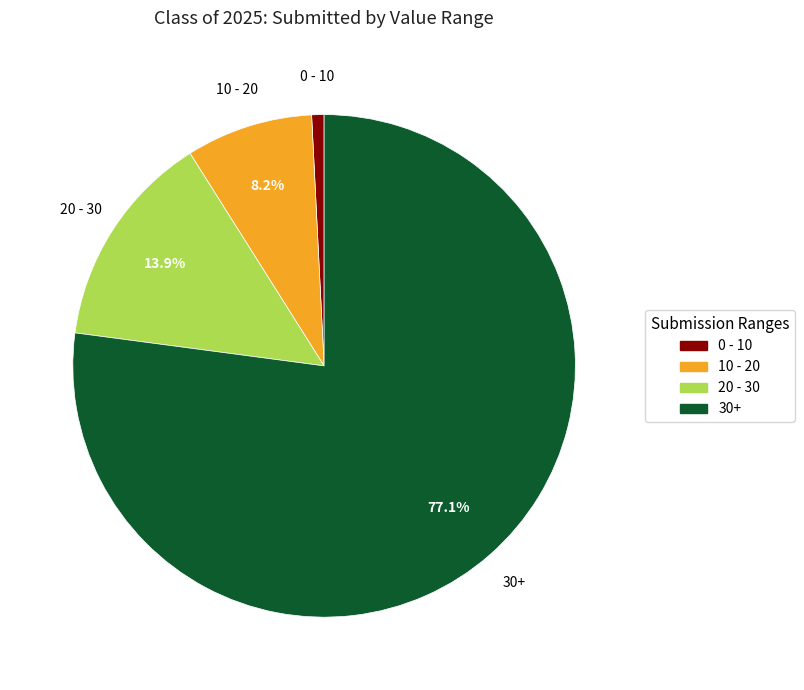

Is there a majority slice in this chart?

Yes